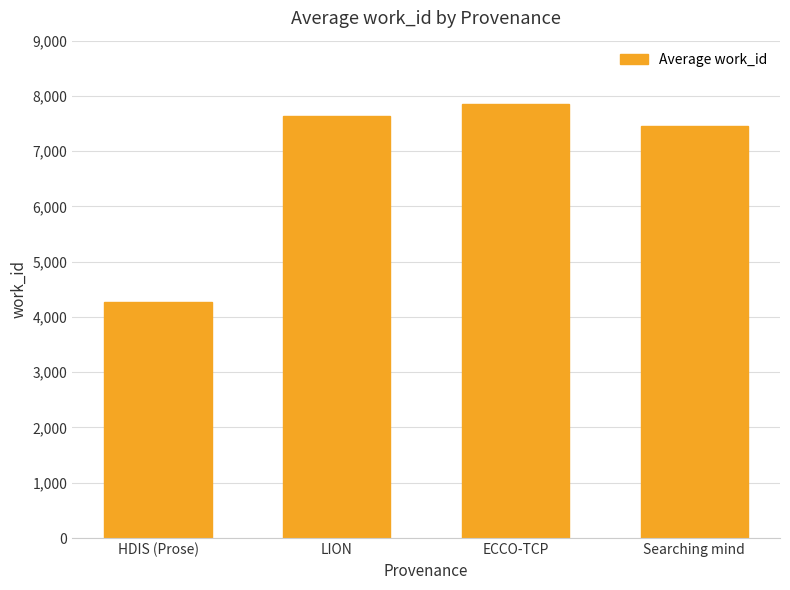

Rank the categories by value from lowest to highest.

HDIS (Prose), Searching mind, LION, ECCO-TCP